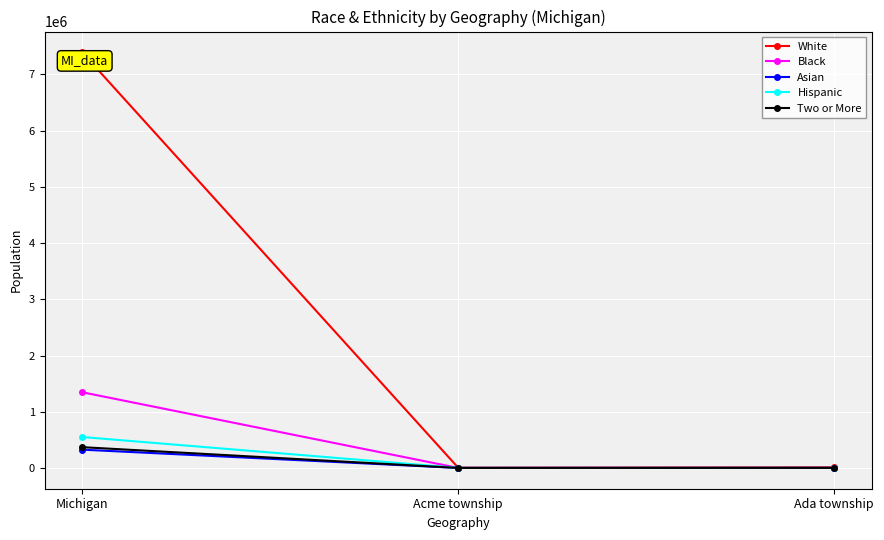

Where is Asian nearest to the value 162747?

Ada township